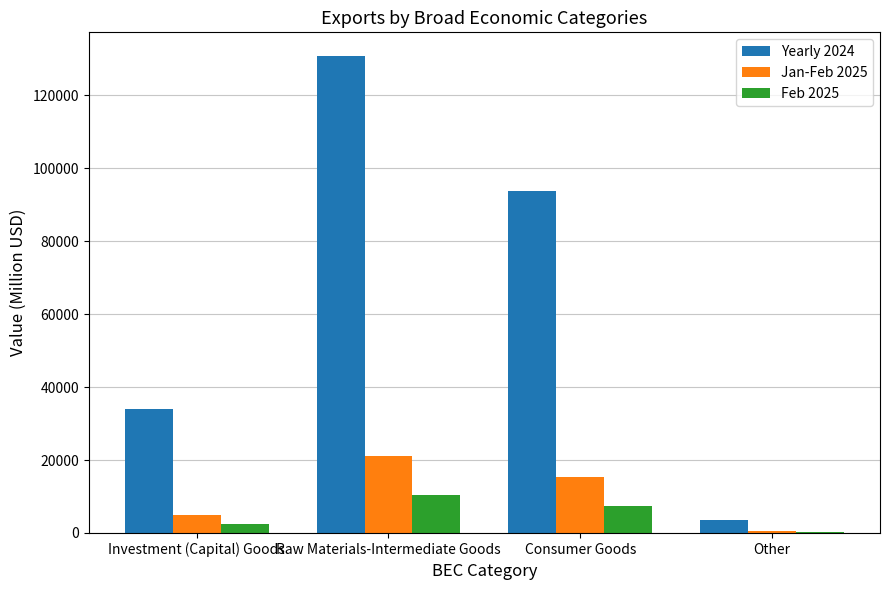

How many distinct data groups are displayed?

3